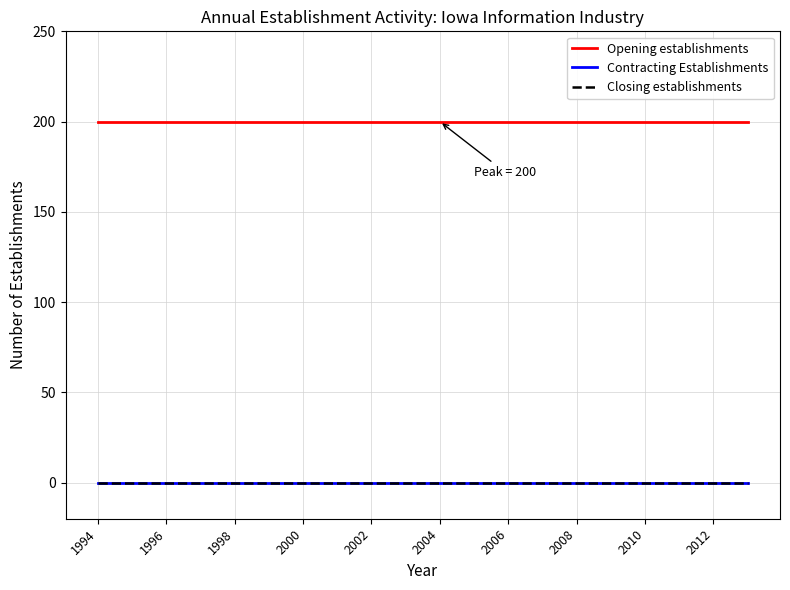

At how many categories does at least one series exceed 141?

20